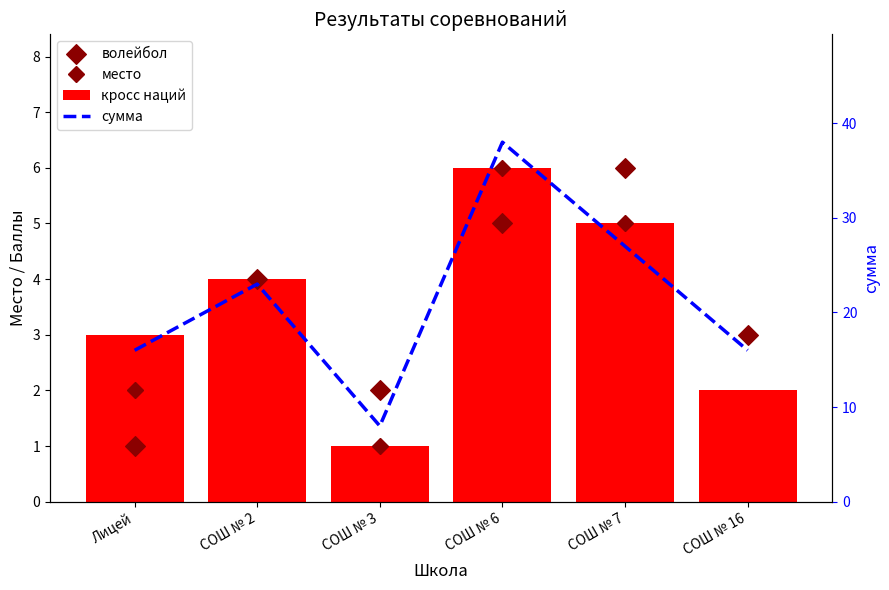

Which series reaches the maximum Y coordinate?

сумма